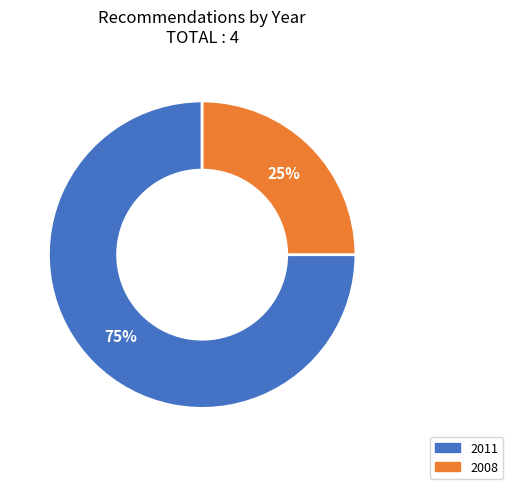

To the nearest percent, what is the average slice percentage?

50%